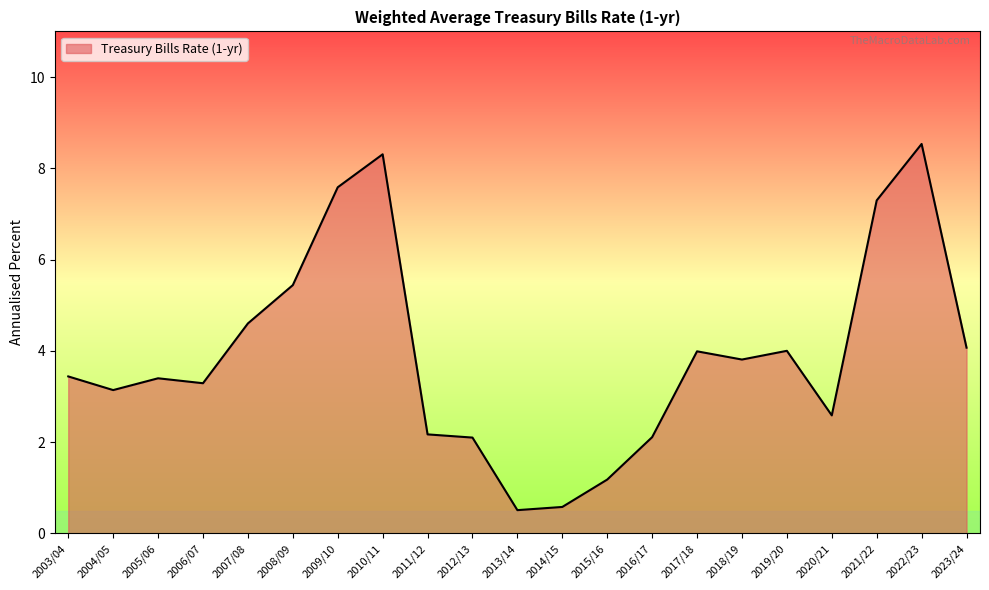

Reading left to right, extract all data points from this chart.

2003/04=3.4	2004/05=3.1	2005/06=3.4	2006/07=3.3	2007/08=4.6	2008/09=5.4	2009/10=7.6	2010/11=8.3	2011/12=2.2	2012/13=2.1	2013/14=0.5	2014/15=0.6	2015/16=1.2	2016/17=2.1	2017/18=4.0	2018/19=3.8	2019/20=4.0	2020/21=2.6	2021/22=7.3	2022/23=8.5	2023/24=4.1